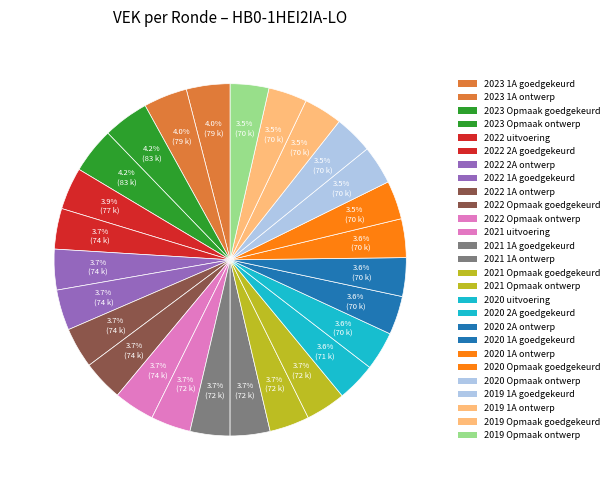

How many slices are in this pie chart?

27